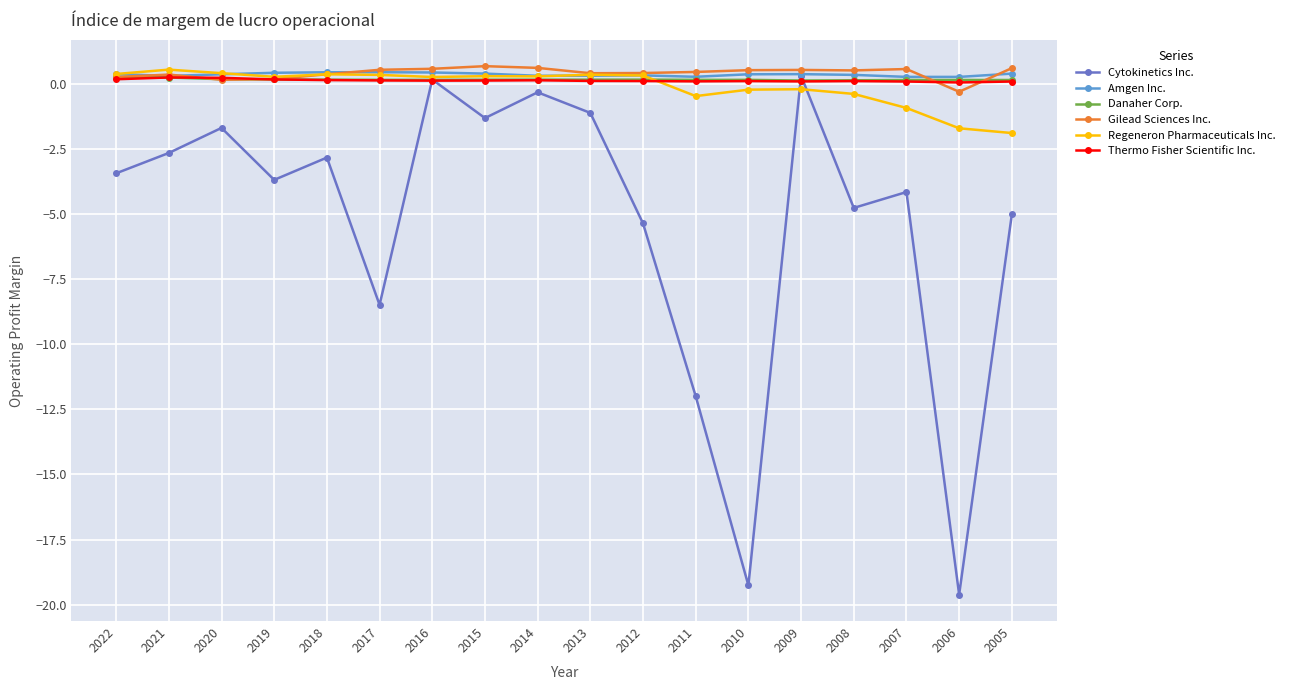

The value of Amgen Inc. at 2017 is 0.5. True or false?

True